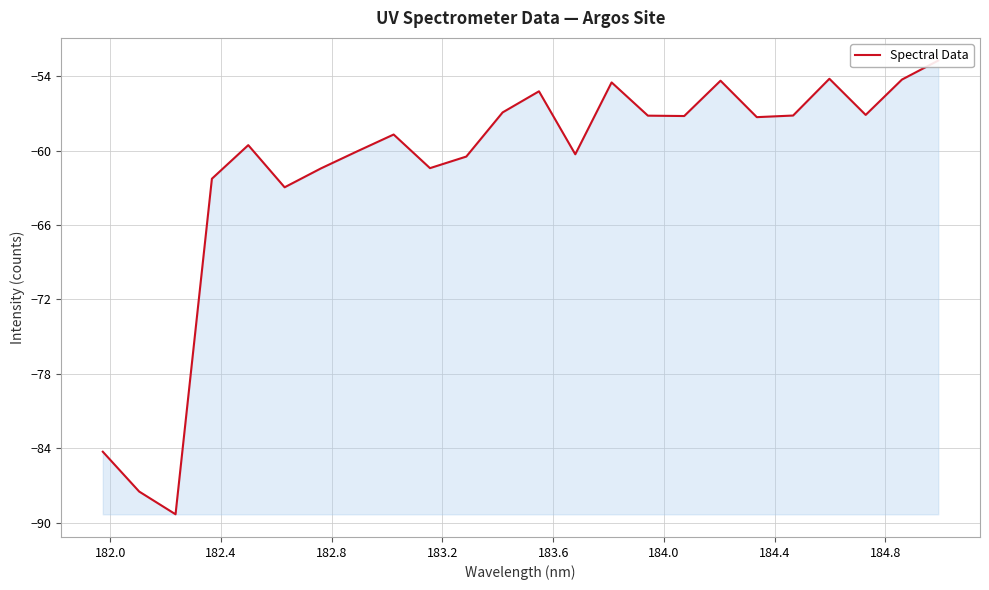

What is the average value?

-61.5